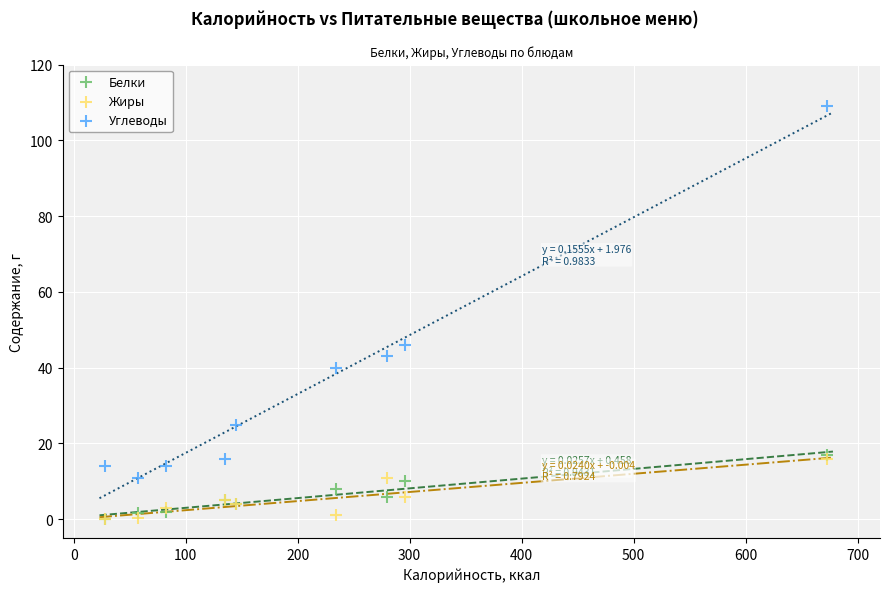

What are all the series names shown in the legend?

Белки, Жиры, Углеводы